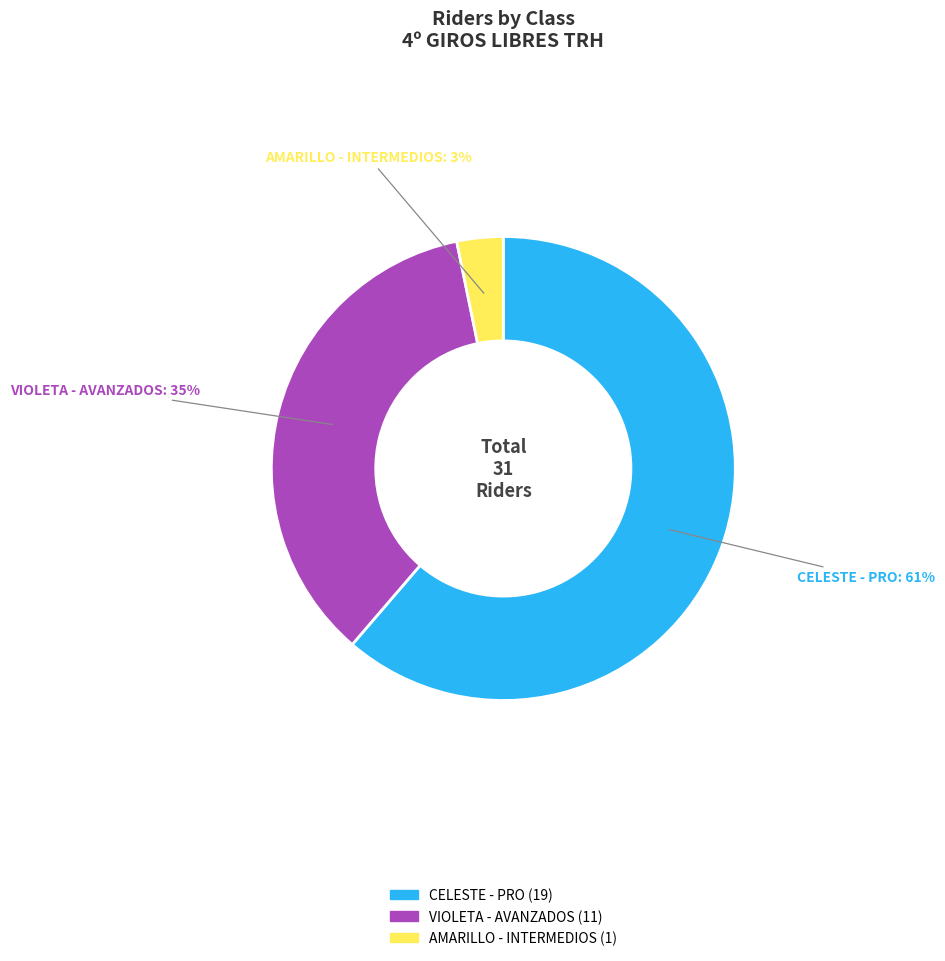

To the nearest percent, what portion does AMARILLO - INTERMEDIOS represent?

3%